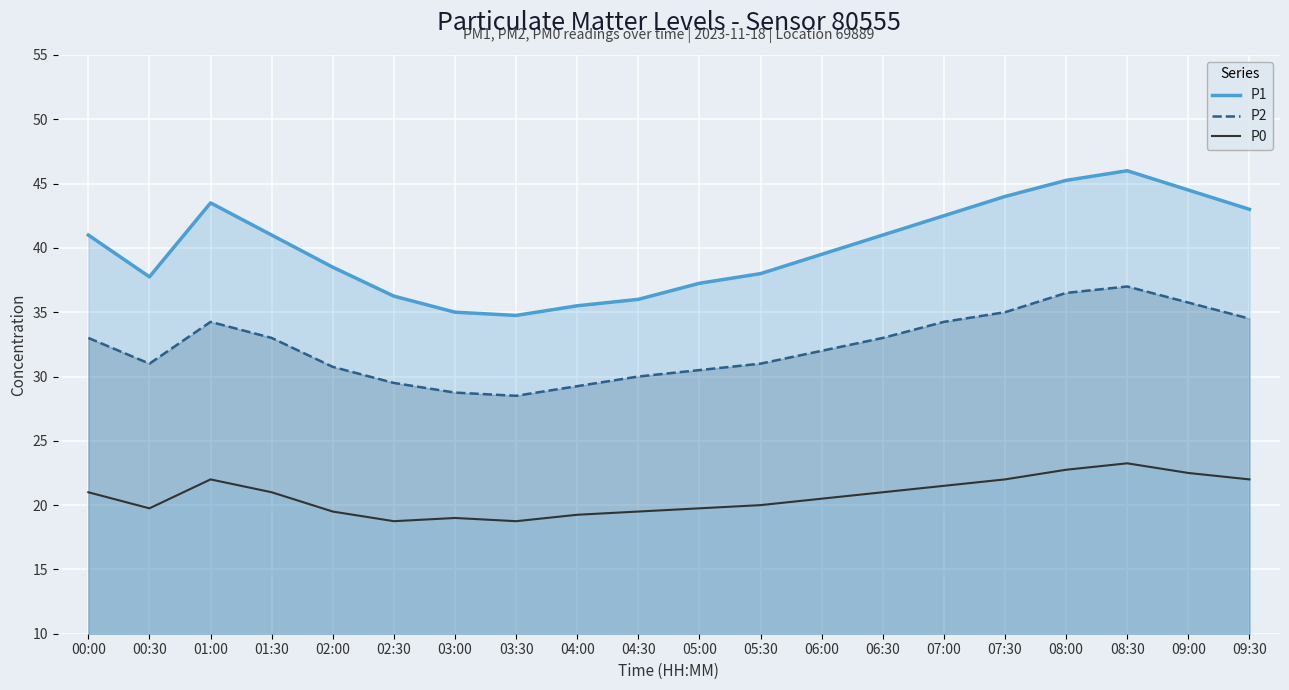

What position from the left is 02:30?

6